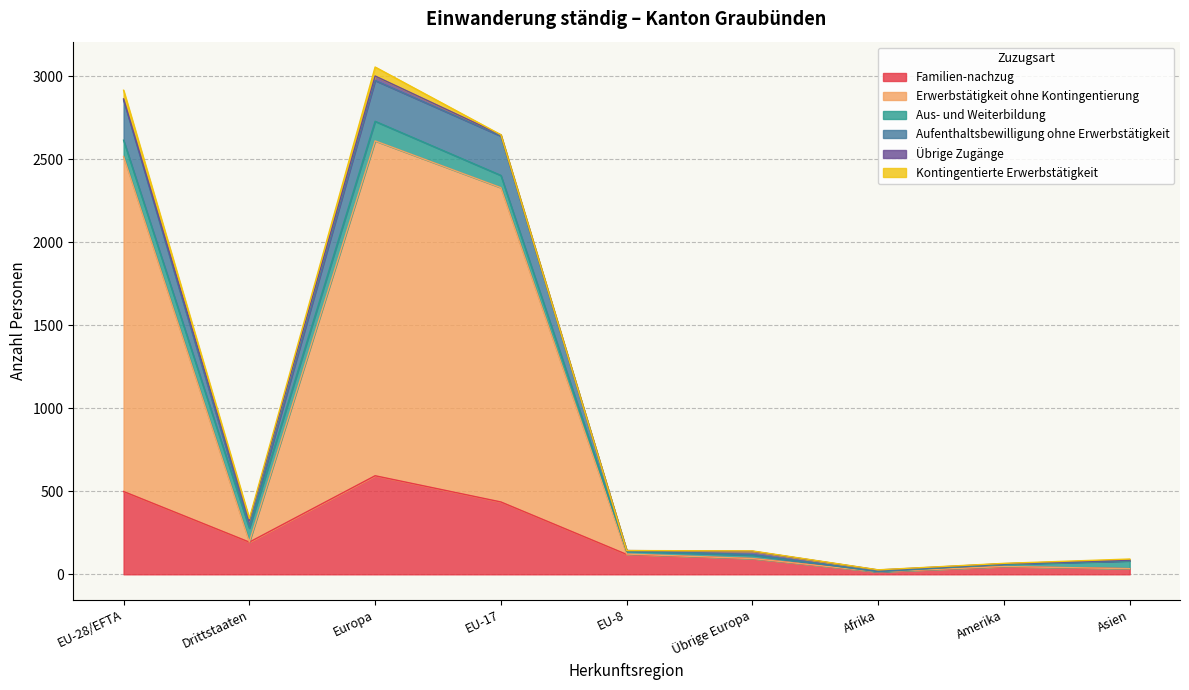

How many interior local peaks does the Erwerbstätigkeit ohne Kontingentierung series have?

2